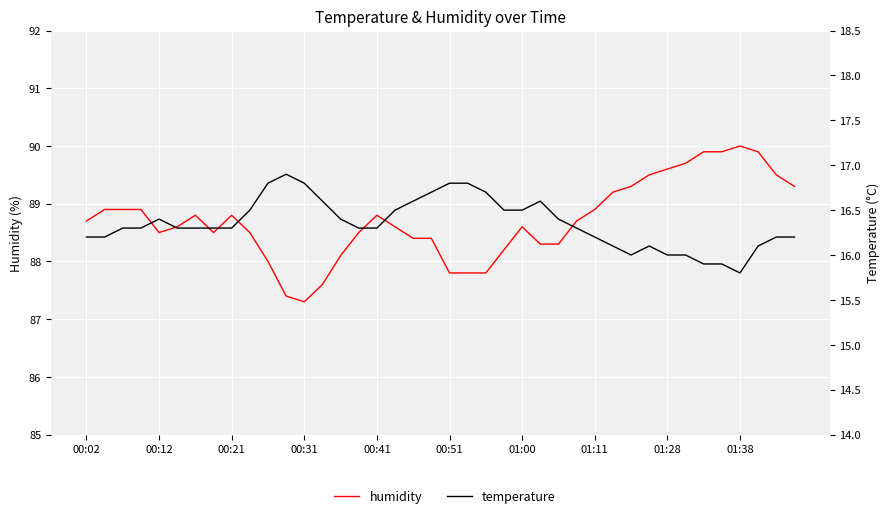

What is the value of the humidity point at the 24th from the left?

88.2